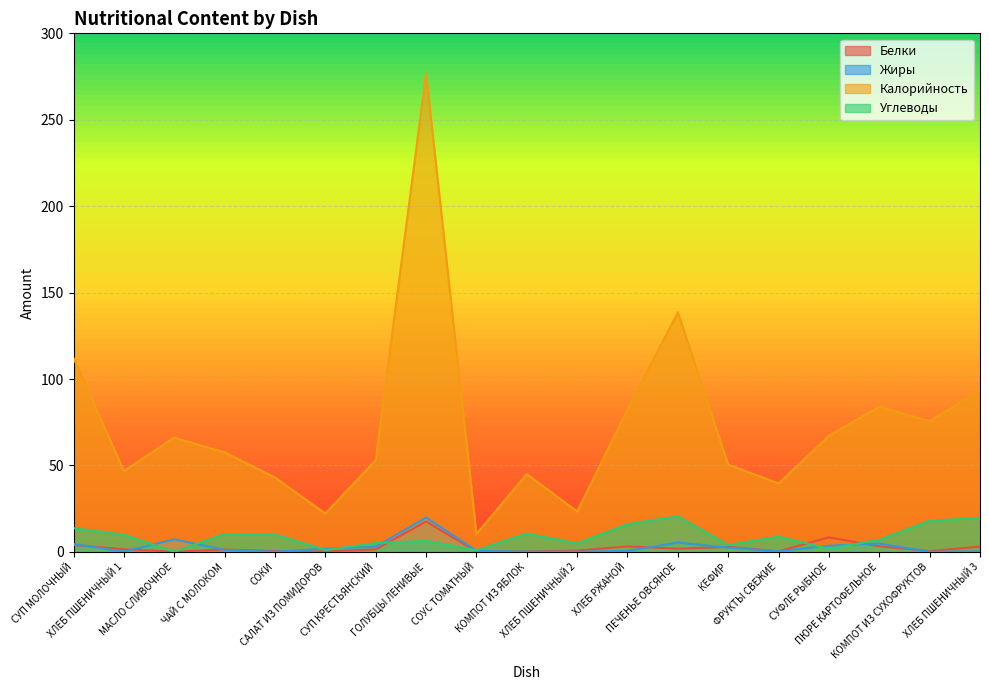

What is the lowest value of the Жиры series?

0.1